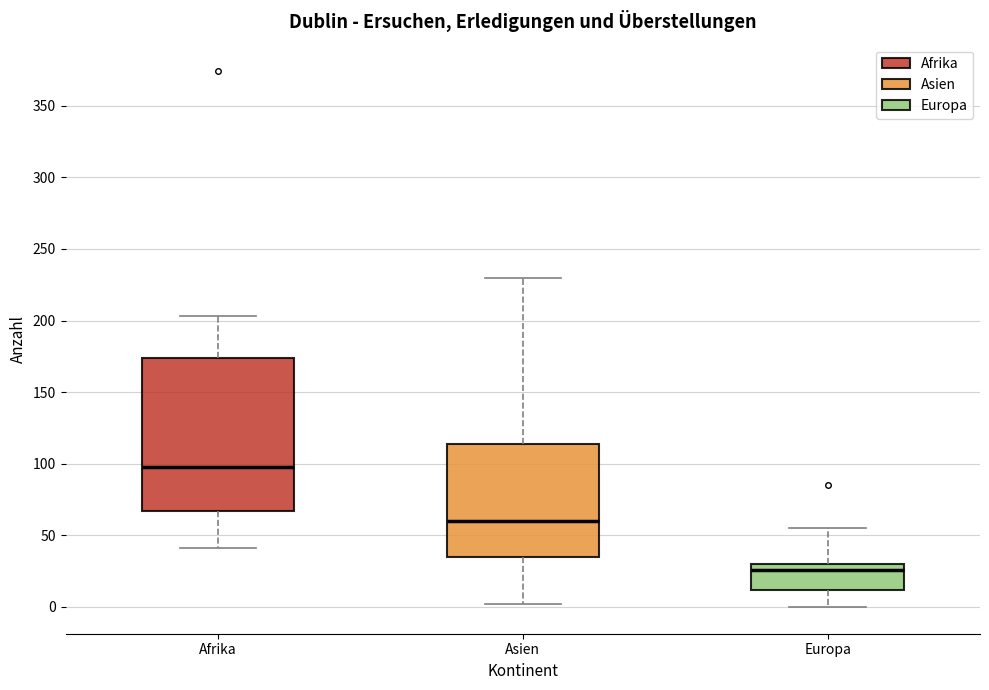

Which box's median line is the highest?

Afrika